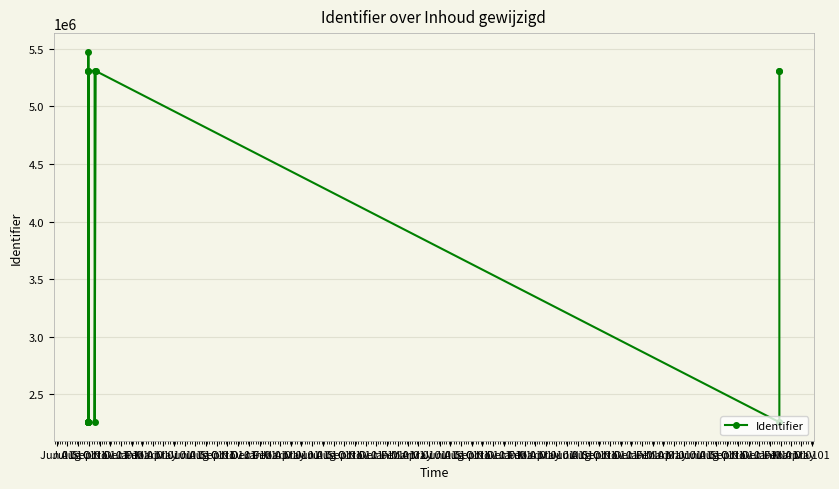

What is the difference between the values at Sep 01 and Oct 01?

2